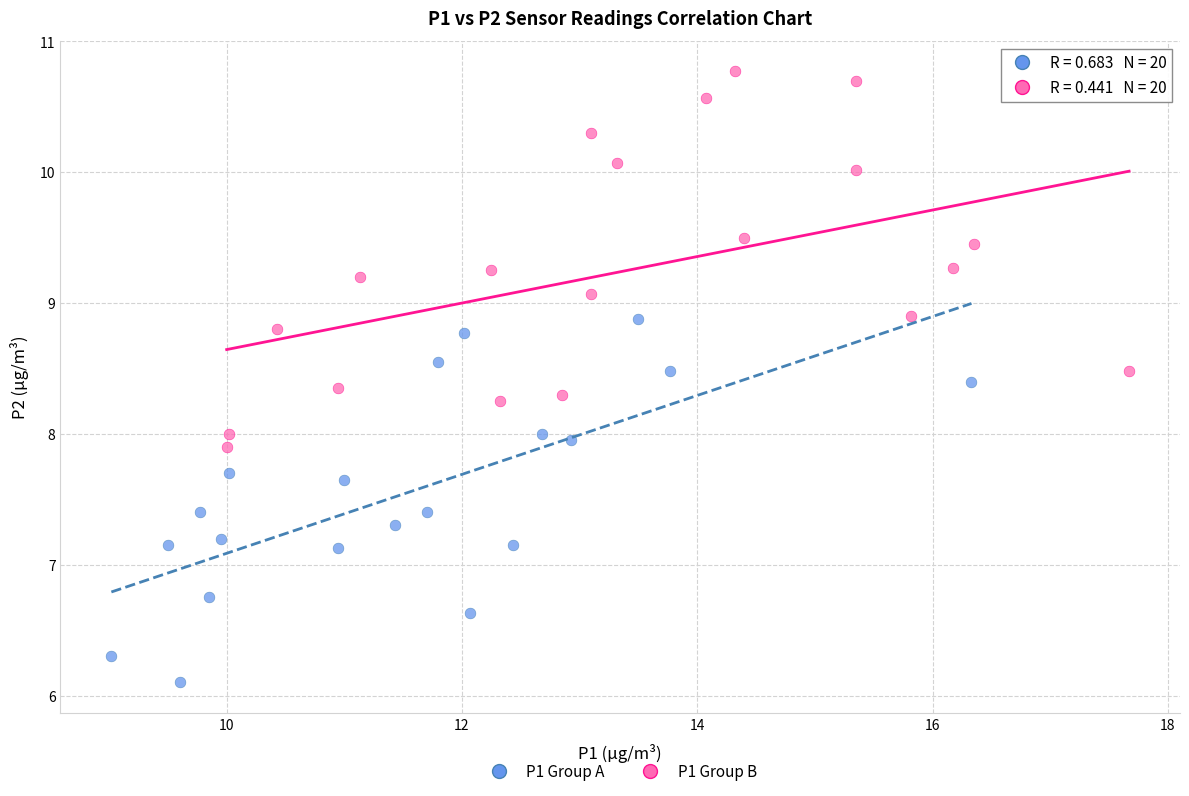

Which series reaches the maximum Y coordinate?

P1 Group B